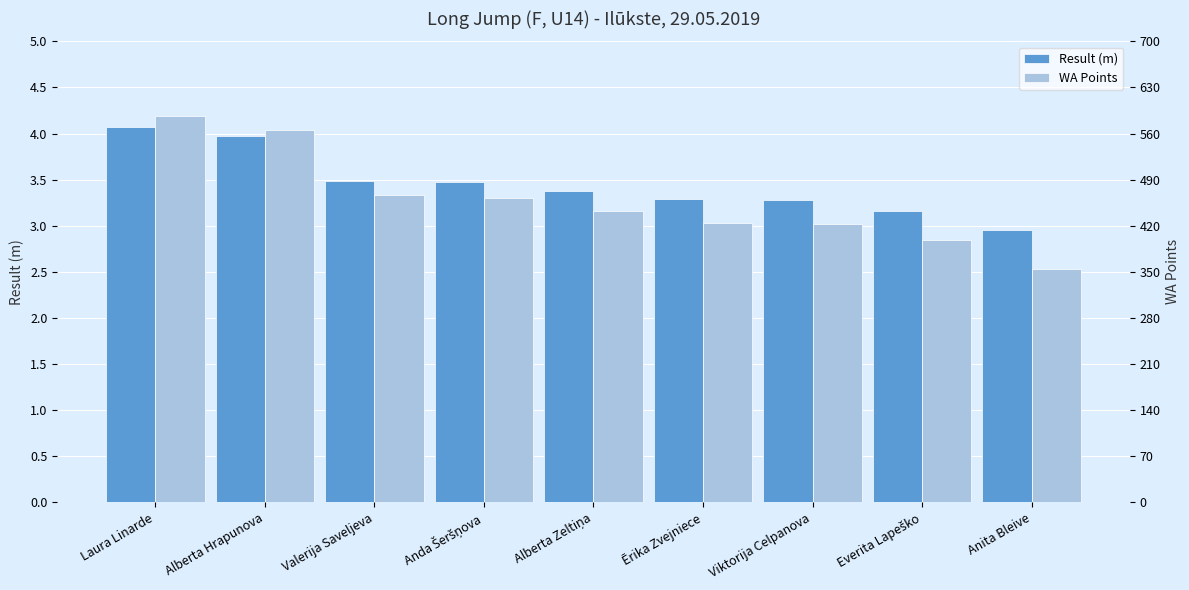

How many values in the Result (m) series are below 3?

1